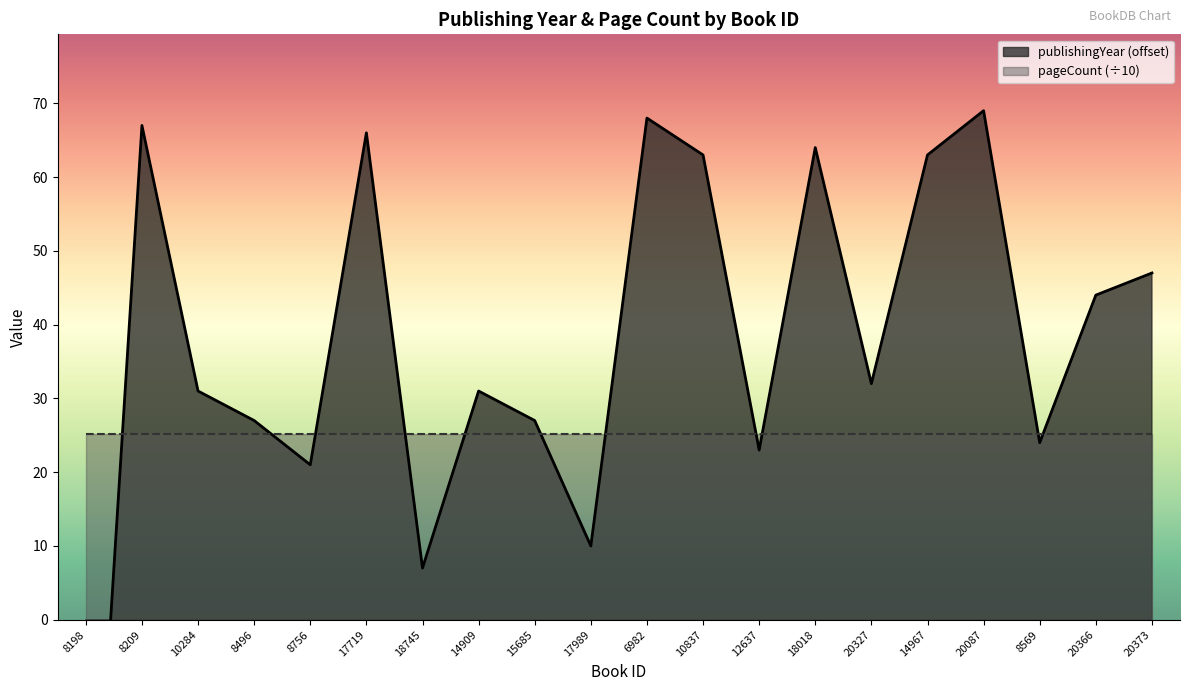

Reading left to right, extract all data points from this chart.

8198=-53	8209=67	10284=31	8496=27	8756=21	17719=66	18745=7	14909=31	15685=27	17989=10	6982=68	10837=63	12637=23	18018=64	20327=32	14967=63	20087=69	8569=24	20366=44	20373=47